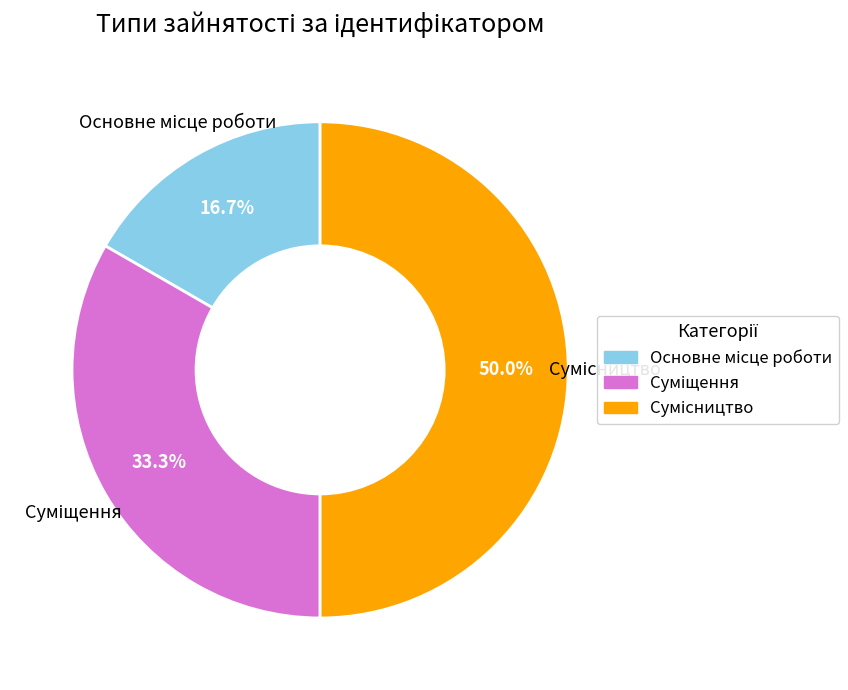

Is it true that Основне місце роботи is 11% of the pie?

False